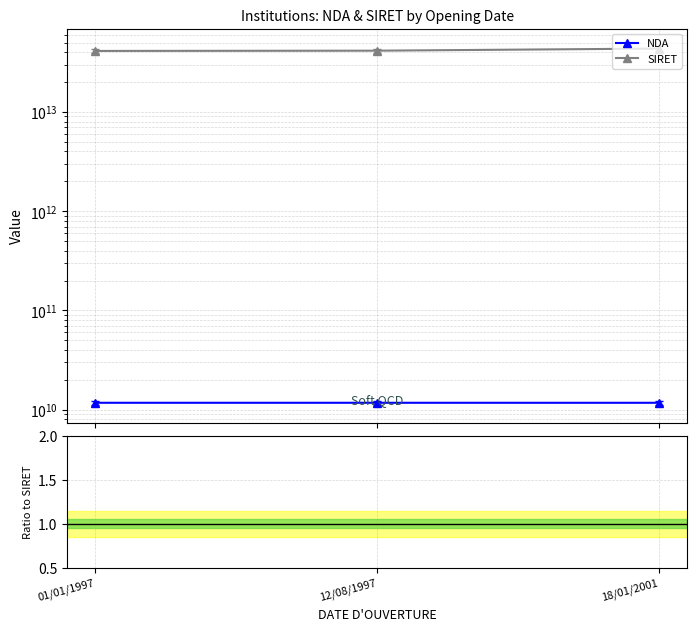

Which category has the highest value in the SIRET series?

18/01/2001